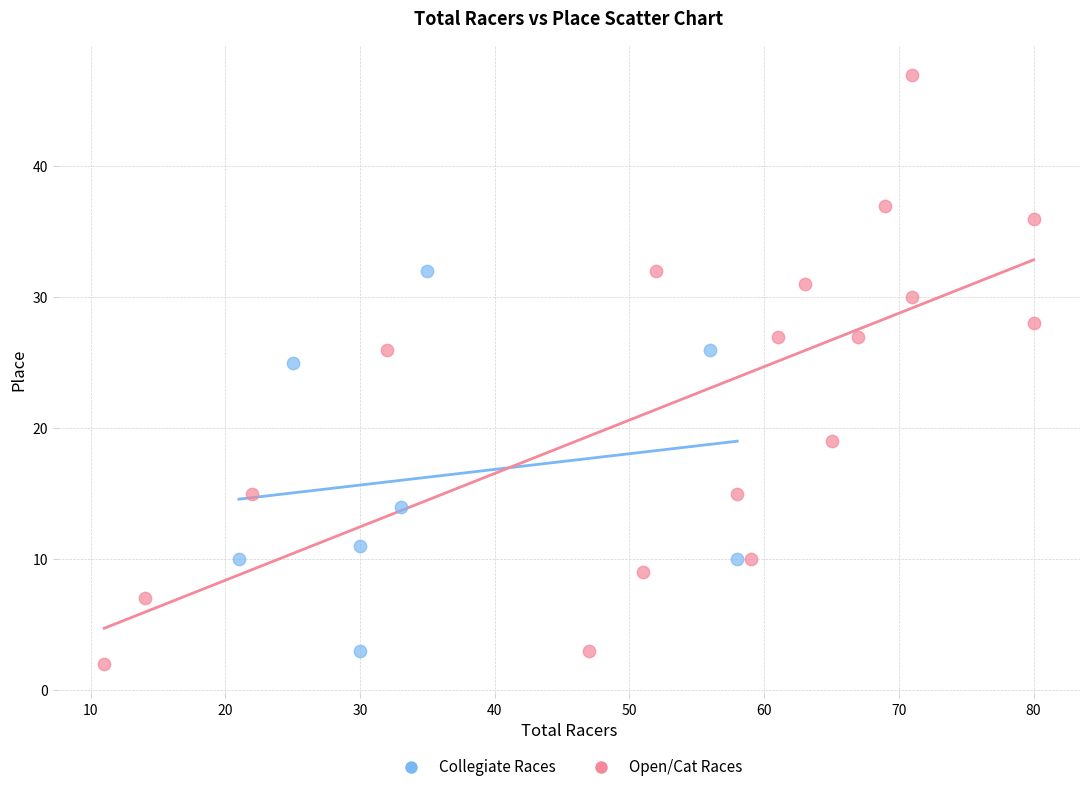

What are all the series names shown in the legend?

Collegiate Races, Open/Cat Races